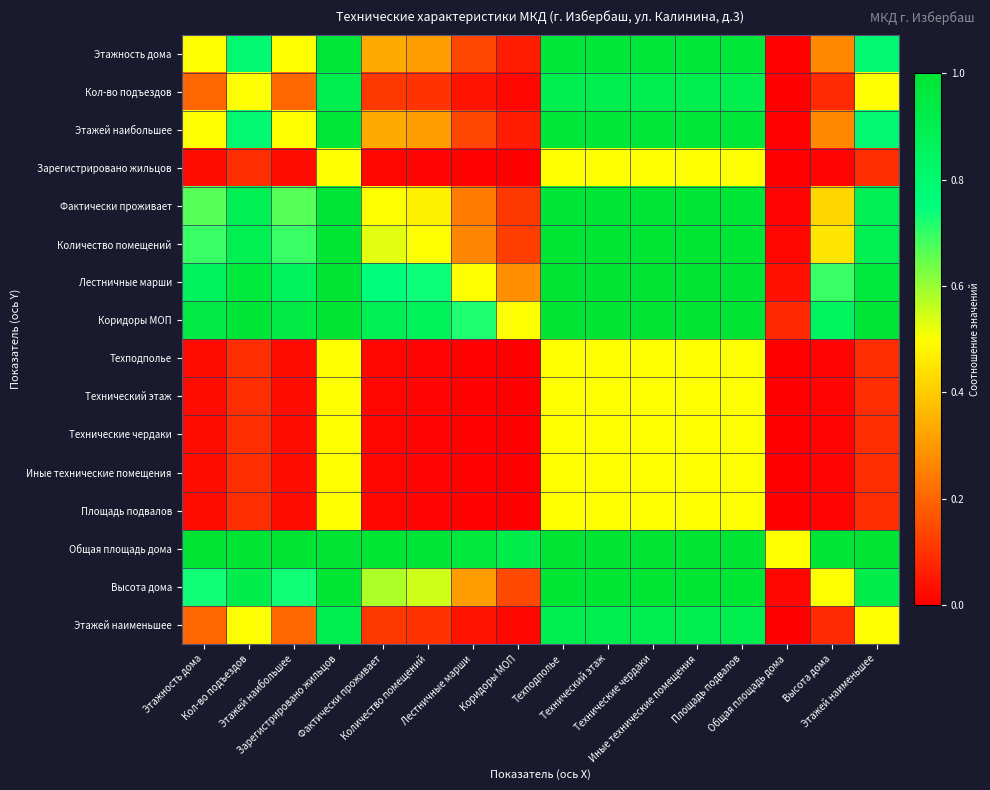

Reading left to right, extract all data points from this chart.

Этажность дома: Этажность дома=0.5	Кол-во подъездов=0.8	Этажей наибольшее=0.5	Зарегистрировано жильцов=1.0	Фактически проживает=0.3	Количество помещений=0.3	Лестничные марши=0.1	Коридоры МОП=0.1	Техподполье=1.0	Технический этаж=1.0	Технические чердаки=1.0	Иные технические помещения=1.0	Площадь подвалов=1.0	Общая площадь дома=0.0	Высота дома=0.3	Этажей наименьшее=0.8
Кол-во подъездов: Этажность дома=0.2	Кол-во подъездов=0.5	Этажей наибольшее=0.2	Зарегистрировано жильцов=0.9	Фактически проживает=0.1	Количество помещений=0.1	Лестничные марши=0.0	Коридоры МОП=0.0	Техподполье=0.9	Технический этаж=0.9	Технические чердаки=0.9	Иные технические помещения=0.9	Площадь подвалов=0.9	Общая площадь дома=0.0	Высота дома=0.1	Этажей наименьшее=0.5
Этажей наибольшее: Этажность дома=0.5	Кол-во подъездов=0.8	Этажей наибольшее=0.5	Зарегистрировано жильцов=1.0	Фактически проживает=0.3	Количество помещений=0.3	Лестничные марши=0.1	Коридоры МОП=0.1	Техподполье=1.0	Технический этаж=1.0	Технические чердаки=1.0	Иные технические помещения=1.0	Площадь подвалов=1.0	Общая площадь дома=0.0	Высота дома=0.3	Этажей наименьшее=0.8
Зарегистрировано жильцов: Этажность дома=0.0	Кол-во подъездов=0.1	Этажей наибольшее=0.0	Зарегистрировано жильцов=0.5	Фактически проживает=0.0	Количество помещений=0.0	Лестничные марши=0.0	Коридоры МОП=0.0	Техподполье=0.5	Технический этаж=0.5	Технические чердаки=0.5	Иные технические помещения=0.5	Площадь подвалов=0.5	Общая площадь дома=0.0	Высота дома=0.0	Этажей наименьшее=0.1
Фактически проживает: Этажность дома=0.7	Кол-во подъездов=0.9	Этажей наибольшее=0.7	Зарегистрировано жильцов=1.0	Фактически проживает=0.5	Количество помещений=0.5	Лестничные марши=0.2	Коридоры МОП=0.1	Техподполье=1.0	Технический этаж=1.0	Технические чердаки=1.0	Иные технические помещения=1.0	Площадь подвалов=1.0	Общая площадь дома=0.0	Высота дома=0.4	Этажей наименьшее=0.9
Количество помещений: Этажность дома=0.7	Кол-во подъездов=0.9	Этажей наибольшее=0.7	Зарегистрировано жильцов=1.0	Фактически проживает=0.5	Количество помещений=0.5	Лестничные марши=0.3	Коридоры МОП=0.1	Техподполье=1.0	Технический этаж=1.0	Технические чердаки=1.0	Иные технические помещения=1.0	Площадь подвалов=1.0	Общая площадь дома=0.0	Высота дома=0.5	Этажей наименьшее=0.9
Лестничные марши: Этажность дома=0.9	Кол-во подъездов=1.0	Этажей наибольшее=0.9	Зарегистрировано жильцов=1.0	Фактически проживает=0.8	Количество помещений=0.7	Лестничные марши=0.5	Коридоры МОП=0.3	Техподполье=1.0	Технический этаж=1.0	Технические чердаки=1.0	Иные технические помещения=1.0	Площадь подвалов=1.0	Общая площадь дома=0.0	Высота дома=0.7	Этажей наименьшее=1.0
Коридоры МОП: Этажность дома=0.9	Кол-во подъездов=1.0	Этажей наибольшее=0.9	Зарегистрировано жильцов=1.0	Фактически проживает=0.9	Количество помещений=0.9	Лестничные марши=0.7	Коридоры МОП=0.5	Техподполье=1.0	Технический этаж=1.0	Технические чердаки=1.0	Иные технические помещения=1.0	Площадь подвалов=1.0	Общая площадь дома=0.1	Высота дома=0.9	Этажей наименьшее=1.0
Техподполье: Этажность дома=0.0	Кол-во подъездов=0.1	Этажей наибольшее=0.0	Зарегистрировано жильцов=0.5	Фактически проживает=0.0	Количество помещений=0.0	Лестничные марши=0.0	Коридоры МОП=0.0	Техподполье=0.5	Технический этаж=0.5	Технические чердаки=0.5	Иные технические помещения=0.5	Площадь подвалов=0.5	Общая площадь дома=0.0	Высота дома=0.0	Этажей наименьшее=0.1
Технический этаж: Этажность дома=0.0	Кол-во подъездов=0.1	Этажей наибольшее=0.0	Зарегистрировано жильцов=0.5	Фактически проживает=0.0	Количество помещений=0.0	Лестничные марши=0.0	Коридоры МОП=0.0	Техподполье=0.5	Технический этаж=0.5	Технические чердаки=0.5	Иные технические помещения=0.5	Площадь подвалов=0.5	Общая площадь дома=0.0	Высота дома=0.0	Этажей наименьшее=0.1
Технические чердаки: Этажность дома=0.0	Кол-во подъездов=0.1	Этажей наибольшее=0.0	Зарегистрировано жильцов=0.5	Фактически проживает=0.0	Количество помещений=0.0	Лестничные марши=0.0	Коридоры МОП=0.0	Техподполье=0.5	Технический этаж=0.5	Технические чердаки=0.5	Иные технические помещения=0.5	Площадь подвалов=0.5	Общая площадь дома=0.0	Высота дома=0.0	Этажей наименьшее=0.1
Иные технические помещения: Этажность дома=0.0	Кол-во подъездов=0.1	Этажей наибольшее=0.0	Зарегистрировано жильцов=0.5	Фактически проживает=0.0	Количество помещений=0.0	Лестничные марши=0.0	Коридоры МОП=0.0	Техподполье=0.5	Технический этаж=0.5	Технические чердаки=0.5	Иные технические помещения=0.5	Площадь подвалов=0.5	Общая площадь дома=0.0	Высота дома=0.0	Этажей наименьшее=0.1
Площадь подвалов: Этажность дома=0.0	Кол-во подъездов=0.1	Этажей наибольшее=0.0	Зарегистрировано жильцов=0.5	Фактически проживает=0.0	Количество помещений=0.0	Лестничные марши=0.0	Коридоры МОП=0.0	Техподполье=0.5	Технический этаж=0.5	Технические чердаки=0.5	Иные технические помещения=0.5	Площадь подвалов=0.5	Общая площадь дома=0.0	Высота дома=0.0	Этажей наименьшее=0.1
Общая площадь дома: Этажность дома=1.0	Кол-во подъездов=1.0	Этажей наибольшее=1.0	Зарегистрировано жильцов=1.0	Фактически проживает=1.0	Количество помещений=1.0	Лестничные марши=1.0	Коридоры МОП=0.9	Техподполье=1.0	Технический этаж=1.0	Технические чердаки=1.0	Иные технические помещения=1.0	Площадь подвалов=1.0	Общая площадь дома=0.5	Высота дома=1.0	Этажей наименьшее=1.0
Высота дома: Этажность дома=0.7	Кол-во подъездов=0.9	Этажей наибольшее=0.7	Зарегистрировано жильцов=1.0	Фактически проживает=0.6	Количество помещений=0.6	Лестничные марши=0.3	Коридоры МОП=0.1	Техподполье=1.0	Технический этаж=1.0	Технические чердаки=1.0	Иные технические помещения=1.0	Площадь подвалов=1.0	Общая площадь дома=0.0	Высота дома=0.5	Этажей наименьшее=0.9
Этажей наименьшее: Этажность дома=0.2	Кол-во подъездов=0.5	Этажей наибольшее=0.2	Зарегистрировано жильцов=0.9	Фактически проживает=0.1	Количество помещений=0.1	Лестничные марши=0.0	Коридоры МОП=0.0	Техподполье=0.9	Технический этаж=0.9	Технические чердаки=0.9	Иные технические помещения=0.9	Площадь подвалов=0.9	Общая площадь дома=0.0	Высота дома=0.1	Этажей наименьшее=0.5